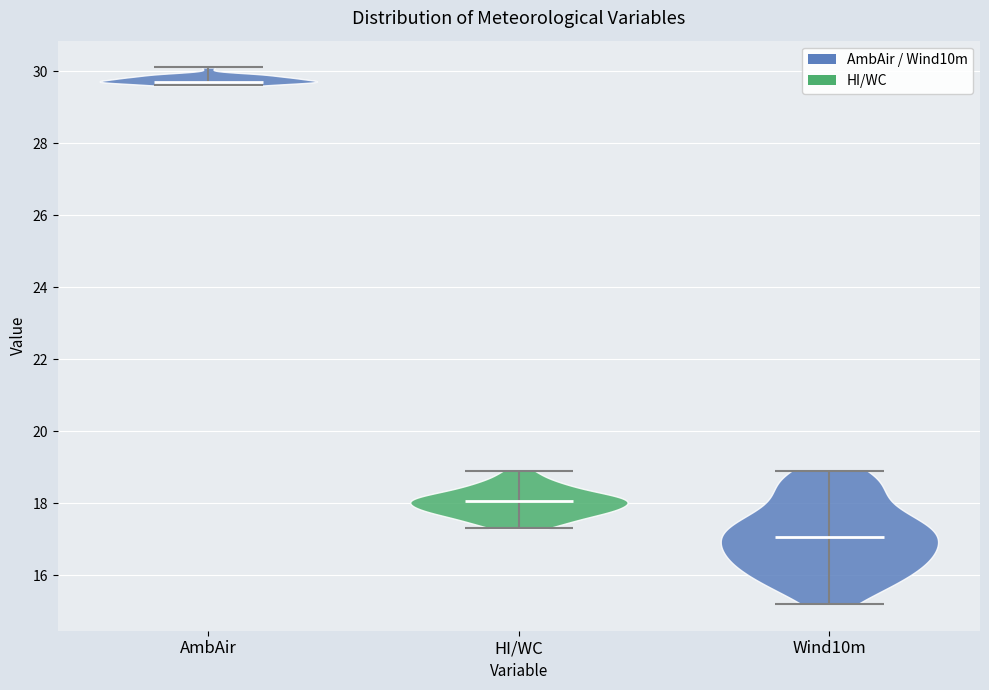

Reading left to right, read every violin against the y-axis: where its median line is, and the lowest and highest points it reaches. The values are not printed on the chart, so give them approximately, as read against the axis.

AmbAir: median line 29.8, lowest point 29.6, highest point 30.2
HI/WC: median line 18.0, lowest point 17.4, highest point 19.0
Wind10m: median line 17.0, lowest point 15.2, highest point 19.0